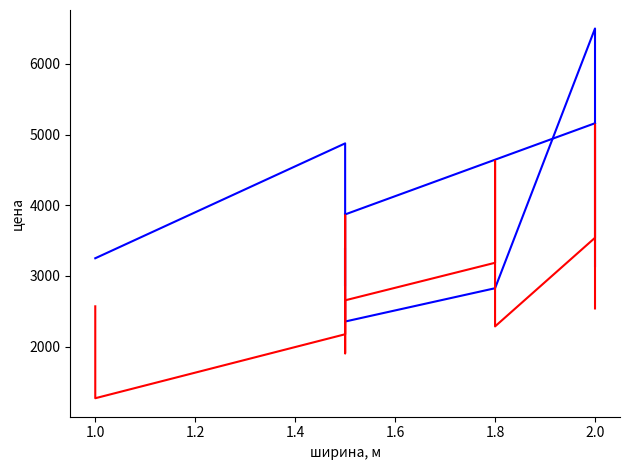

True or false: за рулон (width) has more than 1 interior local peaks.

True